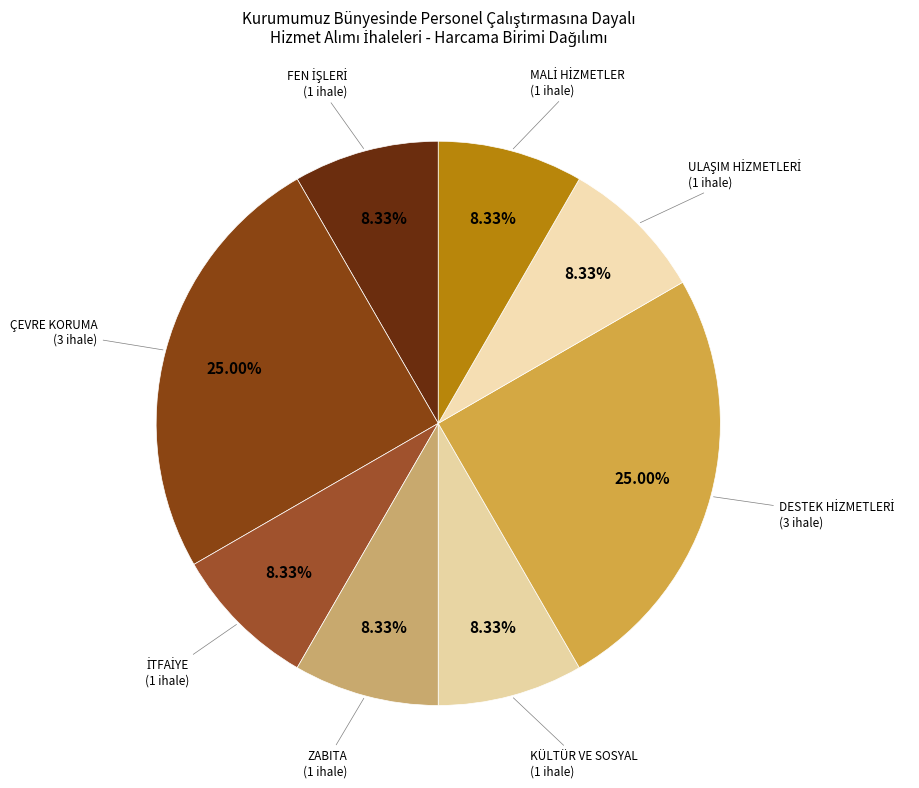

Which category has the biggest portion of the pie?

ÇEVRE KORUMA VE KONTROL DAİRESİ BAŞKANLIĞI